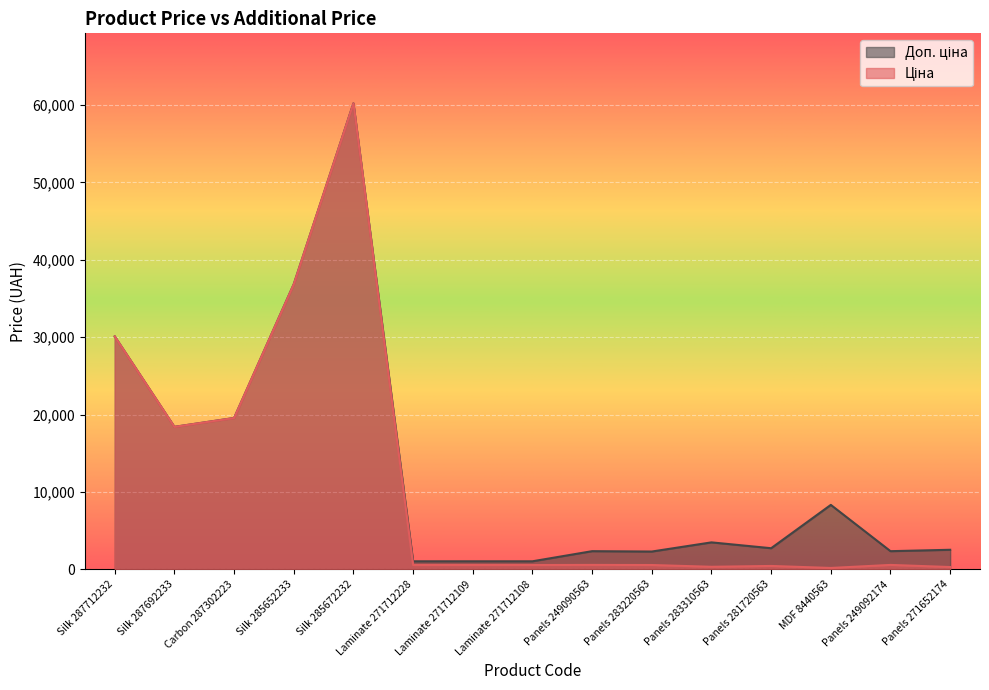

At which category does Доп. ціна reach its first local valley?

Silk 287692233